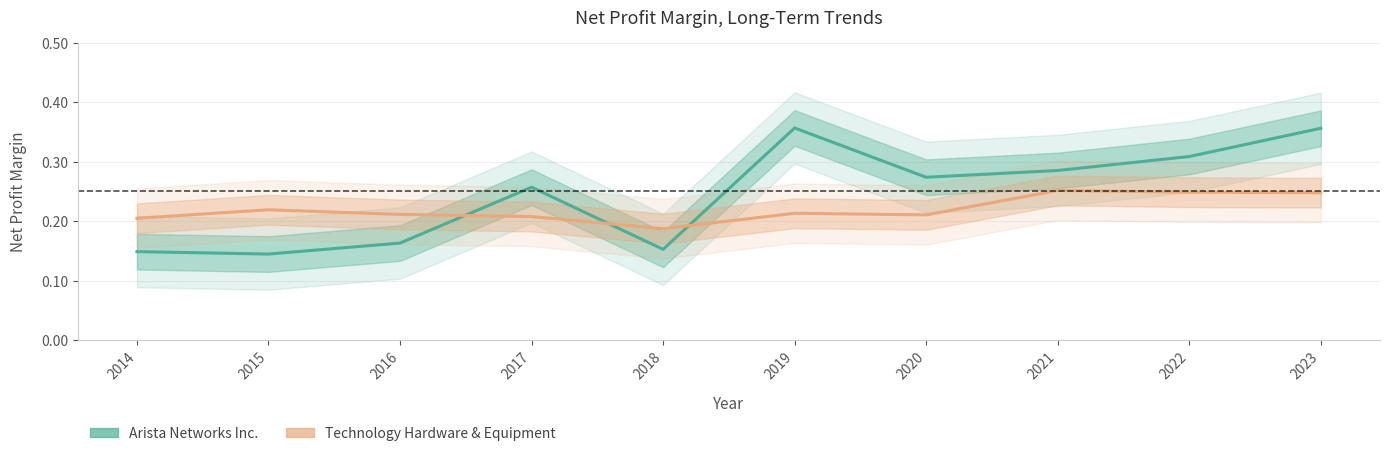

List the series in order of their peak value, highest first.

Arista Networks Inc., Technology Hardware & Equipment